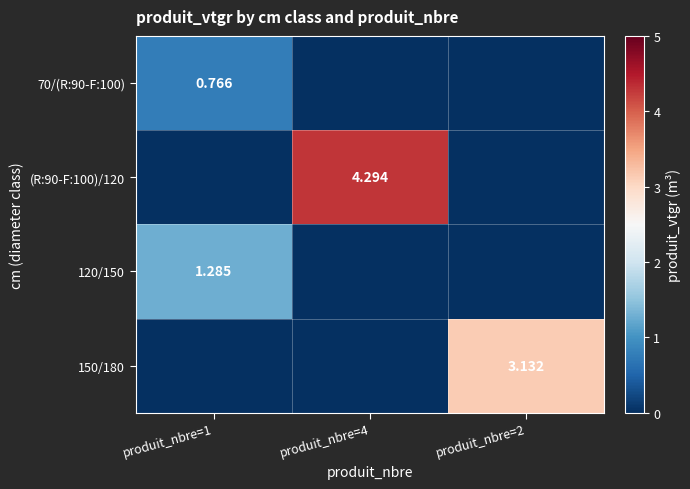

List the series in order of their peak value, highest first.

(R:90-F:100)/120, 150/180, 120/150, 70/(R:90-F:100)